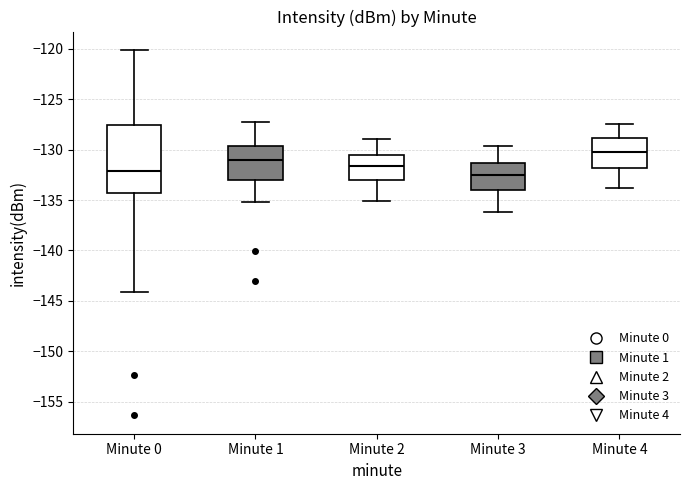

Which box is the tallest, from its lower edge to its upper edge?

Minute 0